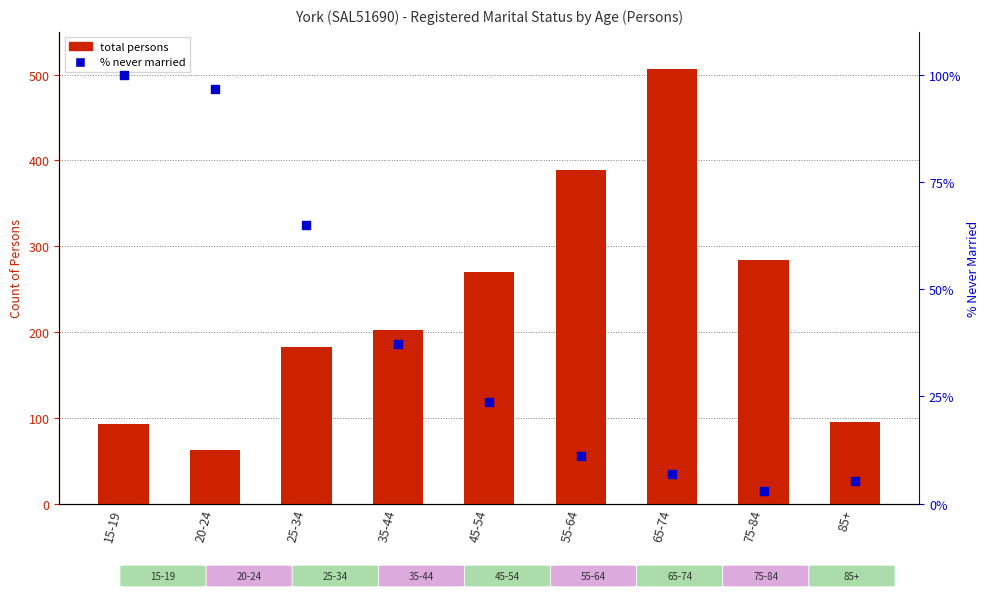

Is the value of total persons at 35-44 greater than the value of % never married at 55-64?

Yes